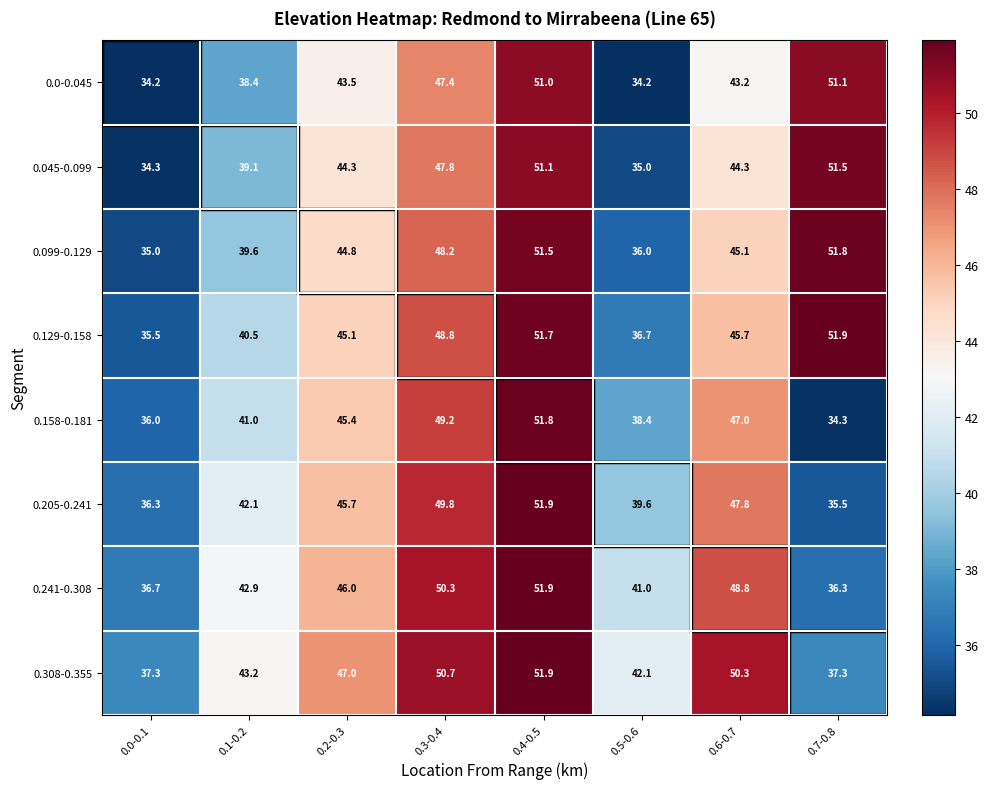

Rank the series at 0.0-0.1 from lowest to highest value.

0.0-0.045, 0.045-0.099, 0.099-0.129, 0.129-0.158, 0.158-0.181, 0.205-0.241, 0.241-0.308, 0.308-0.355